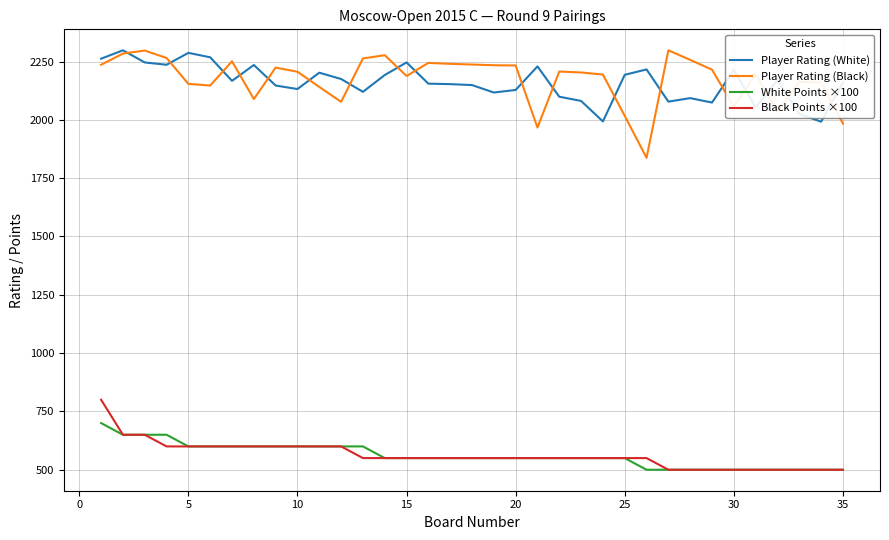

True or false: Player Rating (White) has more than 1 interior local peaks.

True